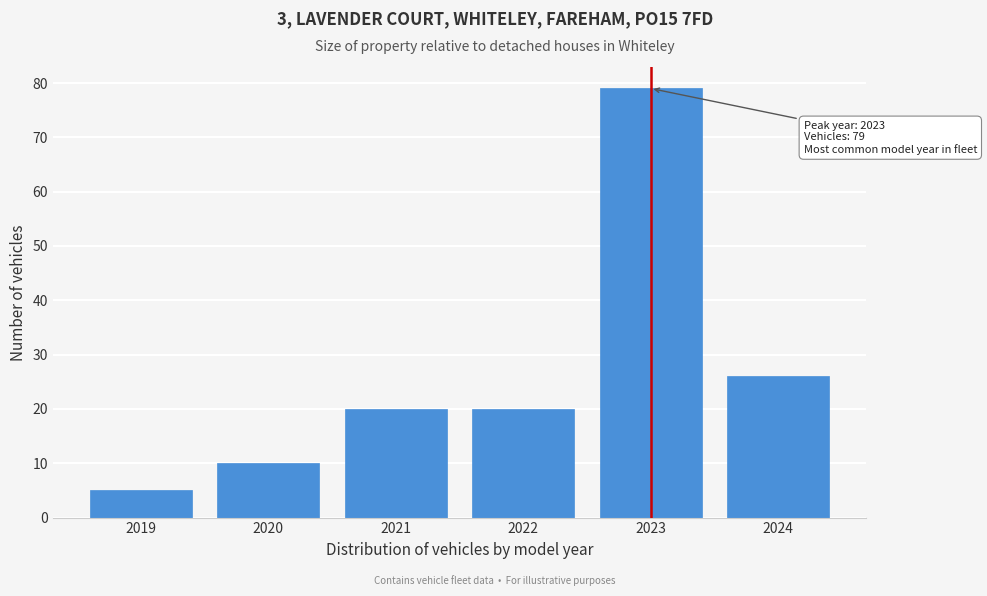

Reading left to right, extract all data points from this chart.

5	10	20	20	79	26